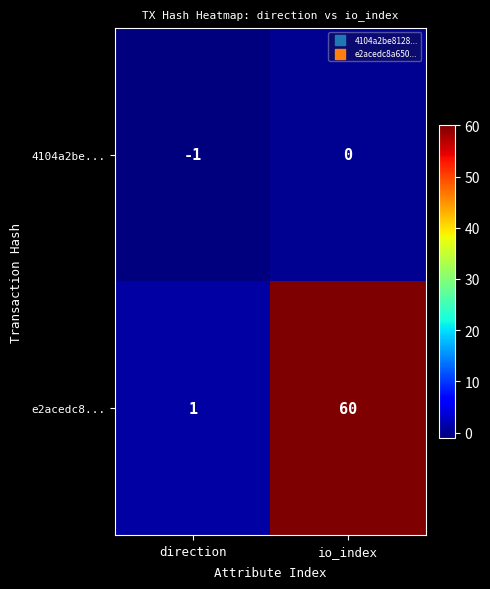

Reading left to right, extract all data points from this chart.

4104a2be...: direction=-1	io_index=0
e2acedc8...: direction=1	io_index=60